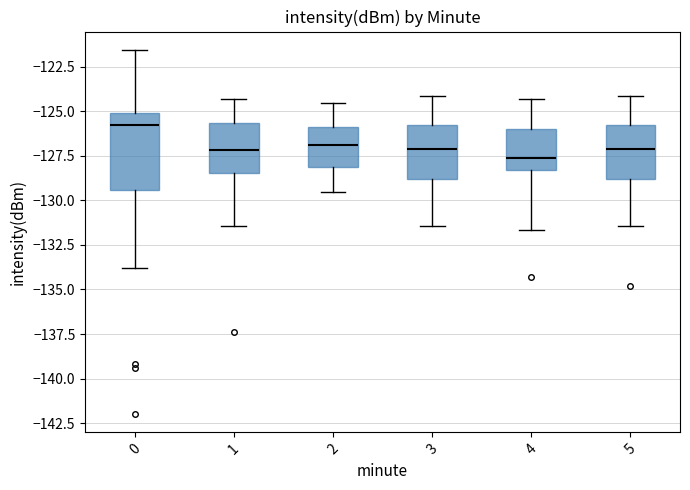

Reading left to right, read every box against the y-axis: the position of its median line, the range the box covers, and the ends of its whiskers. The values are not printed on the chart, so give them approximately, as read against the axis.

0: median -126.0, box -129.5 to -125.0, whiskers -134.0 to -121.5
1: median -127.0, box -128.5 to -125.5, whiskers -131.5 to -124.5
2: median -127.0, box -128.0 to -126.0, whiskers -129.5 to -124.5
3: median -127.0, box -129.0 to -126.0, whiskers -131.5 to -124.0
4: median -127.5, box -128.5 to -126.0, whiskers -131.5 to -124.5
5: median -127.0, box -129.0 to -126.0, whiskers -131.5 to -124.0